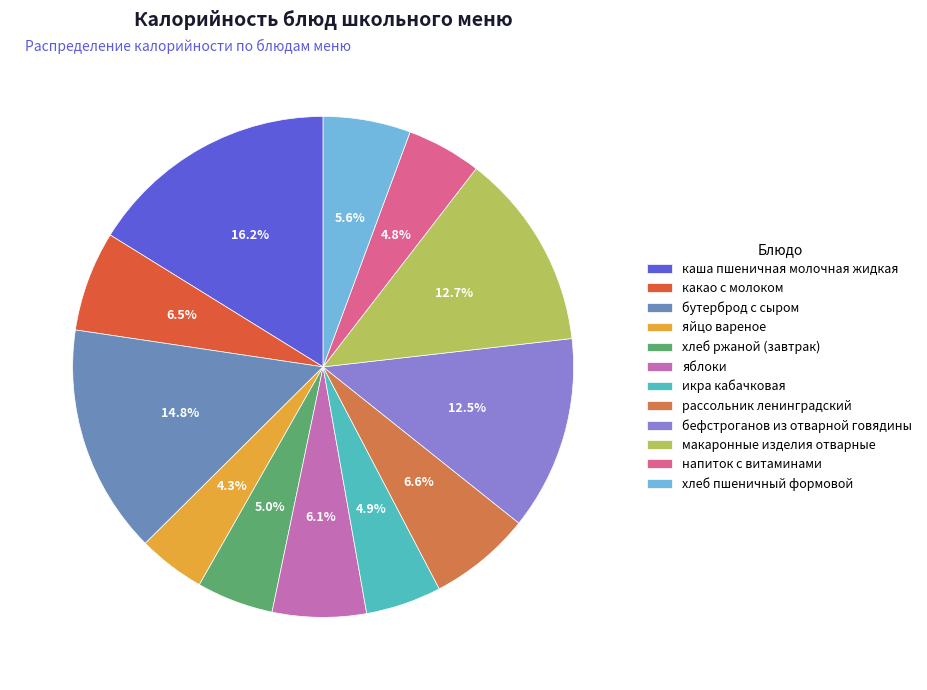

Is the sum of какао с молоком and яблоки greater than half?

No